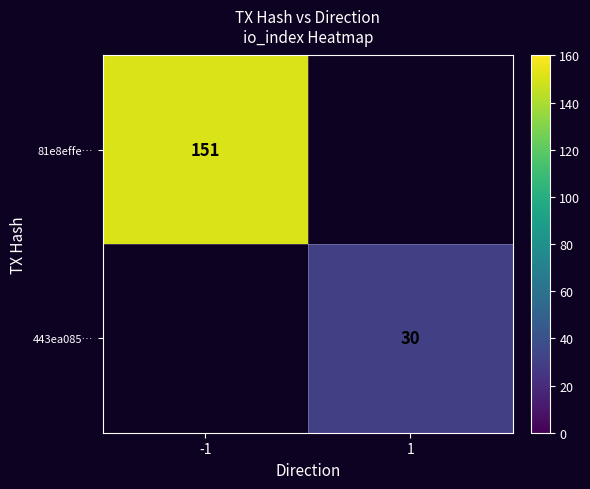

The value of 81e8effe… at -1 is 151. True or false?

True